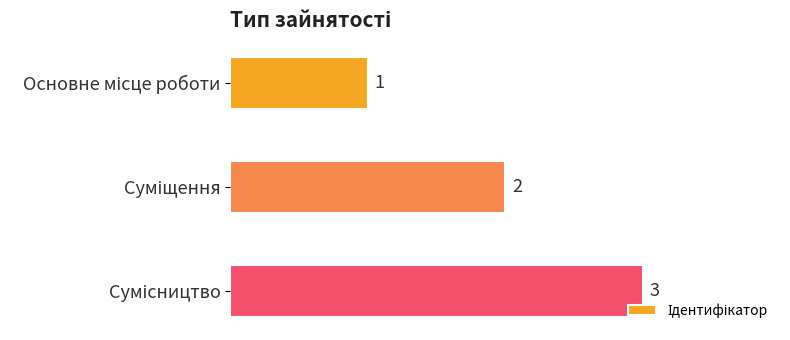

What is the value of the 2nd bar from the top?

2